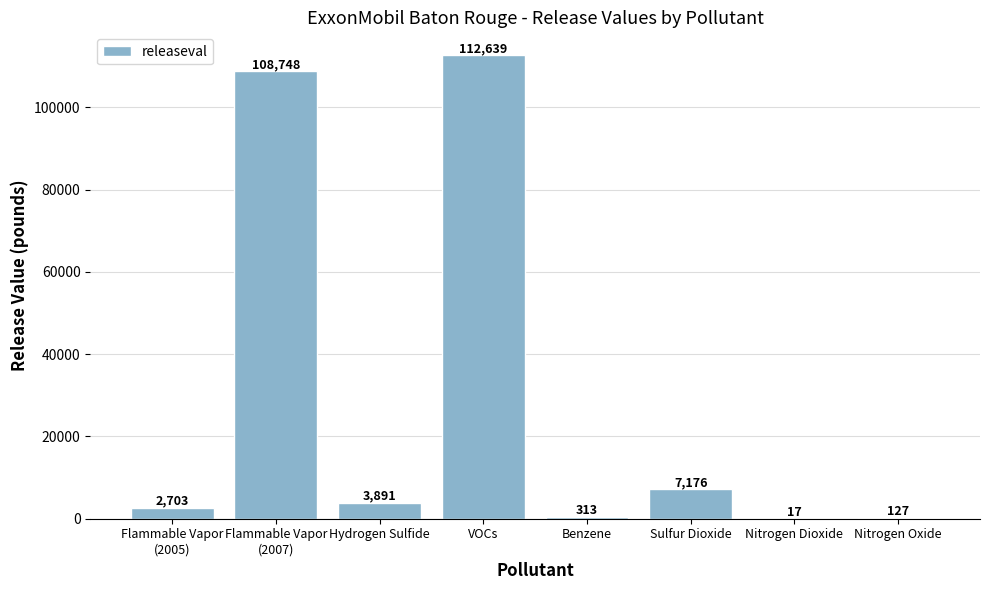

Does the chart contain stacked bars?

No